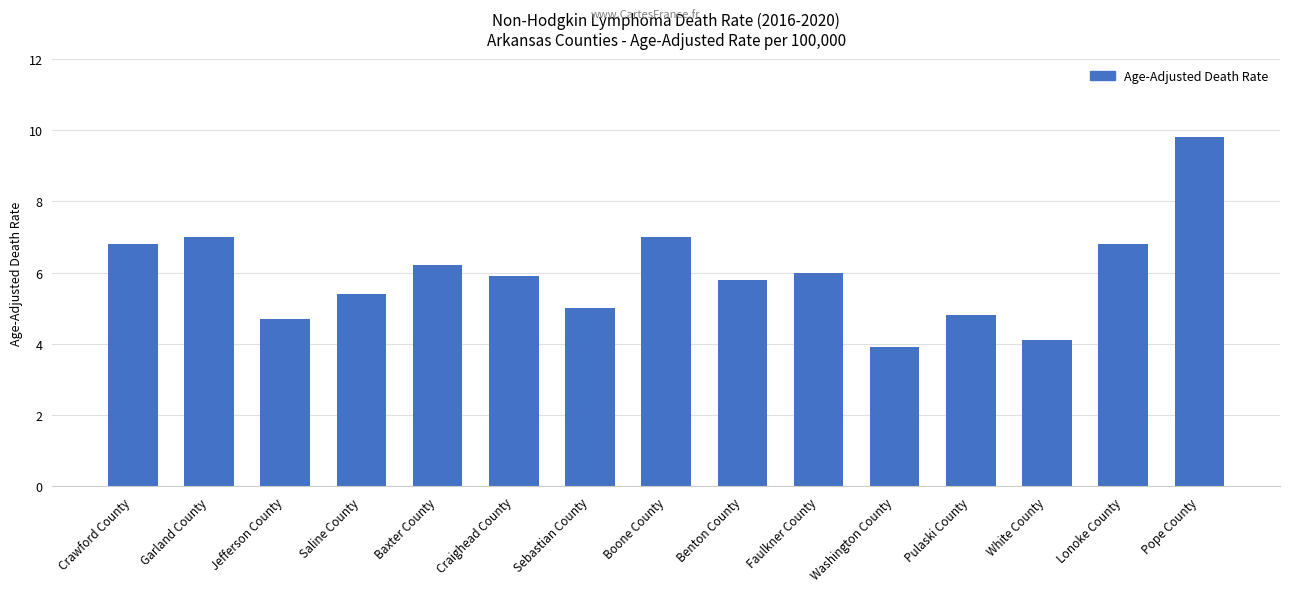

Approximately how many times larger is the value at Garland County compared to Sebastian County?

1.4